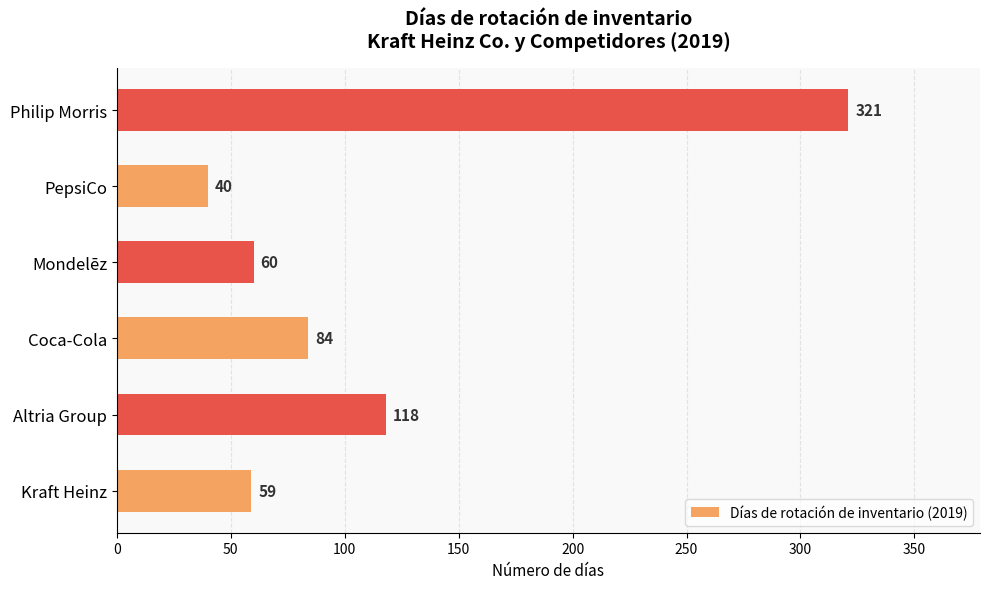

Rank the categories by value from lowest to highest.

PepsiCo, Kraft Heinz, Mondelēz, Coca-Cola, Altria Group, Philip Morris